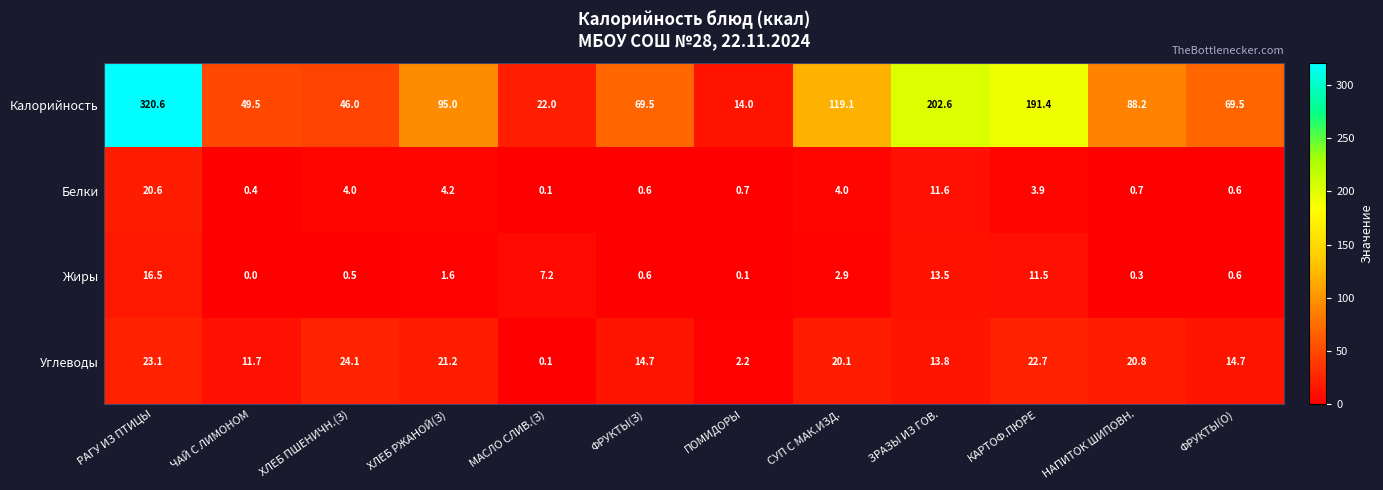

Between ХЛЕБ ПШЕНИЧН.(З) and КАРТОФ.ПЮРЕ, which series saw the biggest shift?

Калорийность